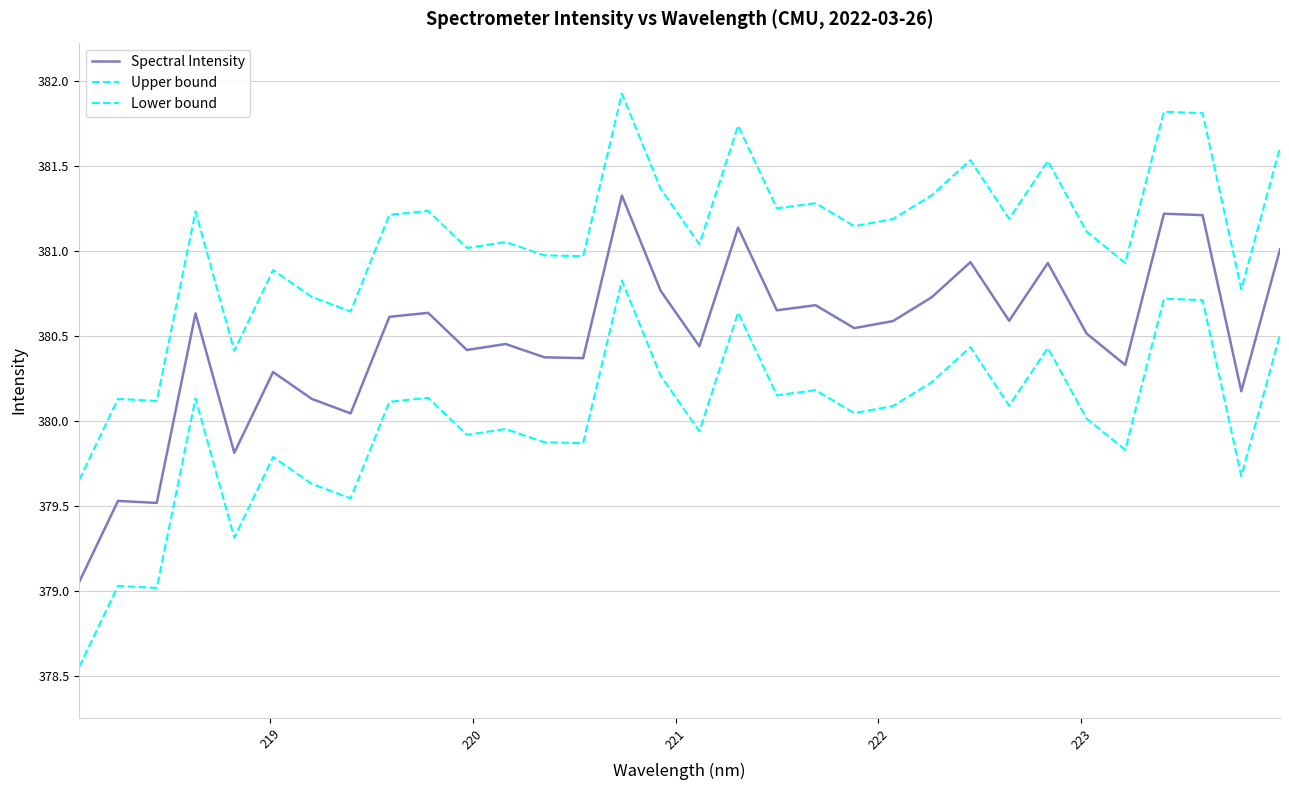

How many lines are shown in the chart?

3